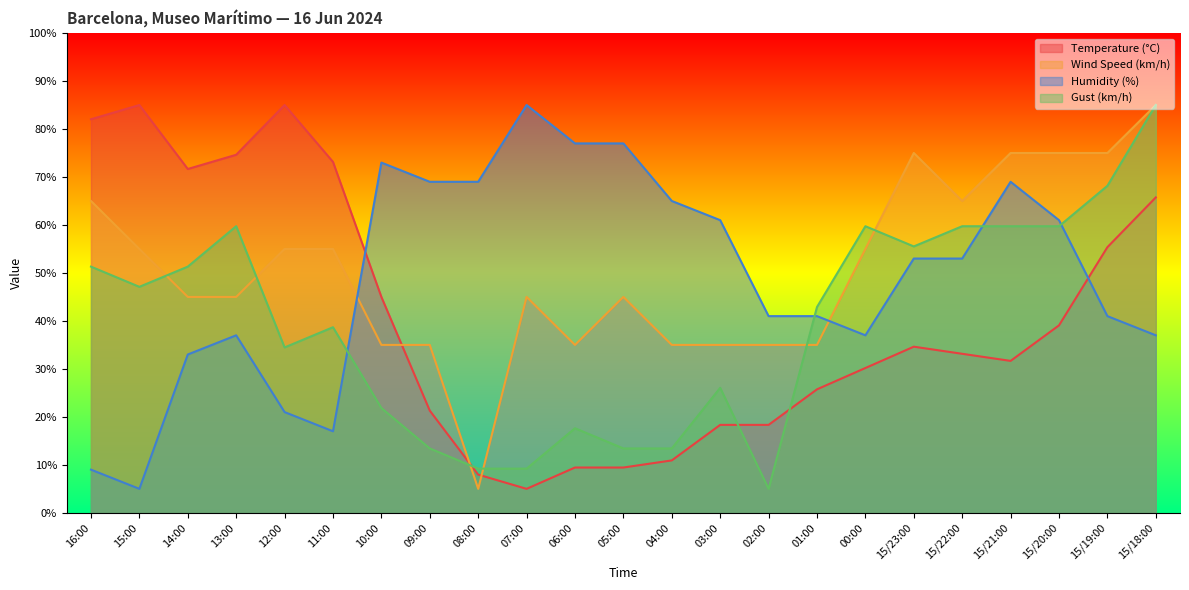

Reading left to right, list all the values displayed in this chart.

Temperature (°C): 16:00=82.0	15:00=85.0	14:00=71.7	13:00=74.6	12:00=85.0	11:00=73.1	10:00=45.0	09:00=21.3	08:00=8.0	07:00=5.0	06:00=9.4	05:00=9.4	04:00=10.9	03:00=18.3	02:00=18.3	01:00=25.7	00:00=30.2	15/23:00=34.6	15/22:00=33.1	15/21:00=31.7	15/20:00=39.1	15/19:00=55.4	15/18:00=65.7
Wind Speed (km/h): 16:00=65.0	15:00=55.0	14:00=45.0	13:00=45.0	12:00=55.0	11:00=55.0	10:00=35.0	09:00=35.0	08:00=5.0	07:00=45.0	06:00=35.0	05:00=45.0	04:00=35.0	03:00=35.0	02:00=35.0	01:00=35.0	00:00=55.0	15/23:00=75.0	15/22:00=65.0	15/21:00=75.0	15/20:00=75.0	15/19:00=75.0	15/18:00=85.0
Humidity (%): 16:00=9.0	15:00=5.0	14:00=33.0	13:00=37.0	12:00=21.0	11:00=17.0	10:00=73.0	09:00=69.0	08:00=69.0	07:00=85.0	06:00=77.0	05:00=77.0	04:00=65.0	03:00=61.0	02:00=41.0	01:00=41.0	00:00=37.0	15/23:00=53.0	15/22:00=53.0	15/21:00=69.0	15/20:00=61.0	15/19:00=41.0	15/18:00=37.0
Gust (km/h): 16:00=51.3	15:00=47.1	14:00=51.3	13:00=59.7	12:00=34.5	11:00=38.7	10:00=21.8	09:00=13.4	08:00=9.2	07:00=9.2	06:00=17.6	05:00=13.4	04:00=13.4	03:00=26.1	02:00=5.0	01:00=42.9	00:00=59.7	15/23:00=55.5	15/22:00=59.7	15/21:00=59.7	15/20:00=59.7	15/19:00=68.2	15/18:00=85.0